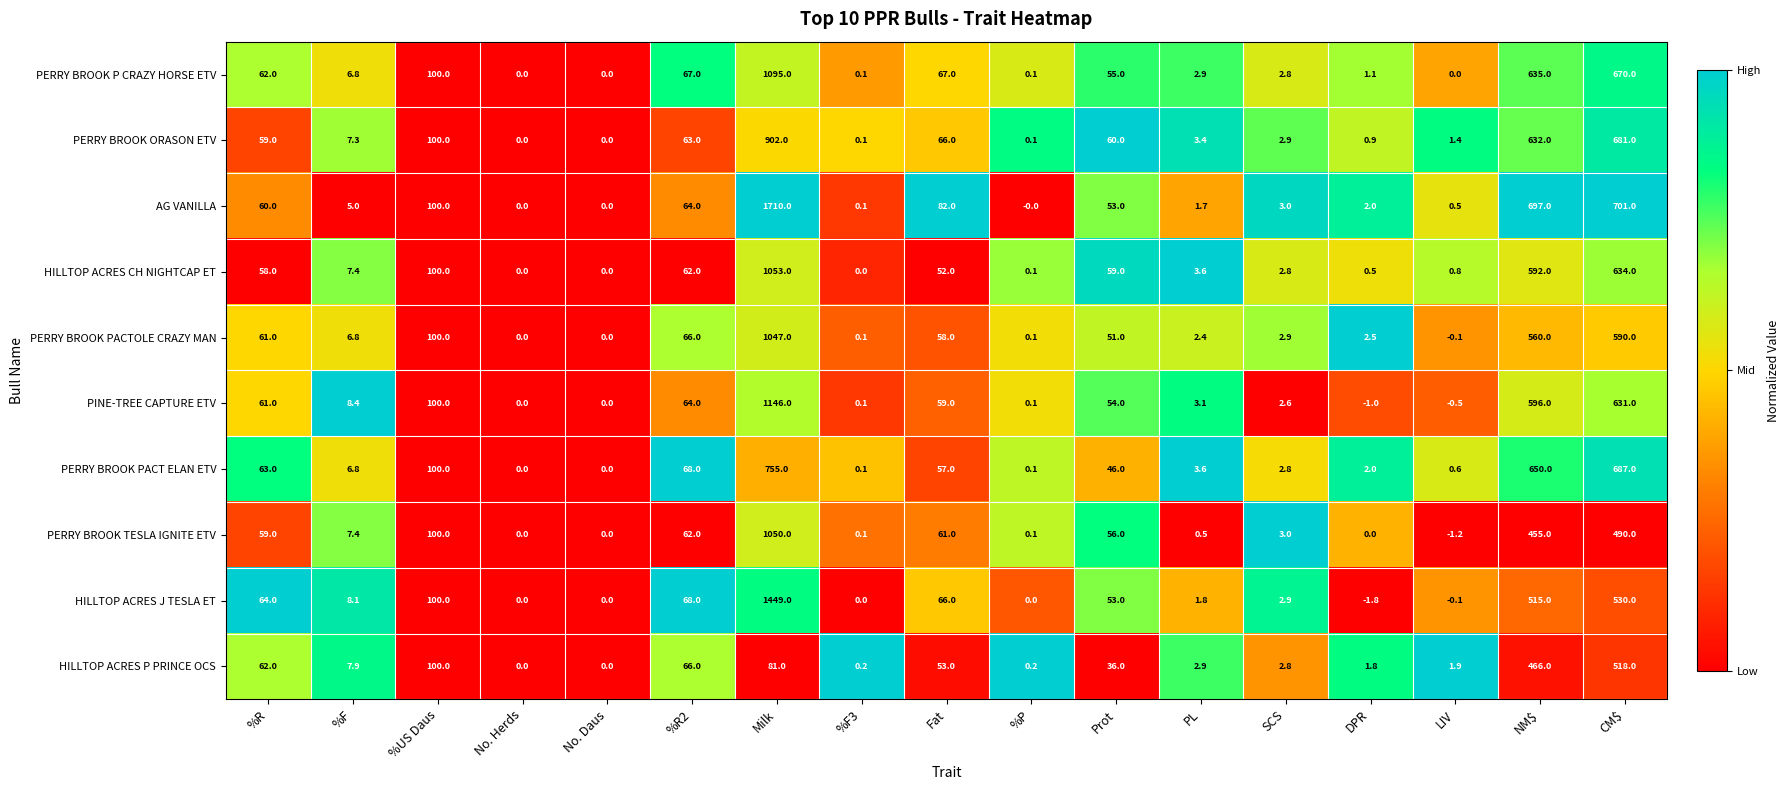

What is the average value of the PERRY BROOK TESLA IGNITE ETV series?

137.8